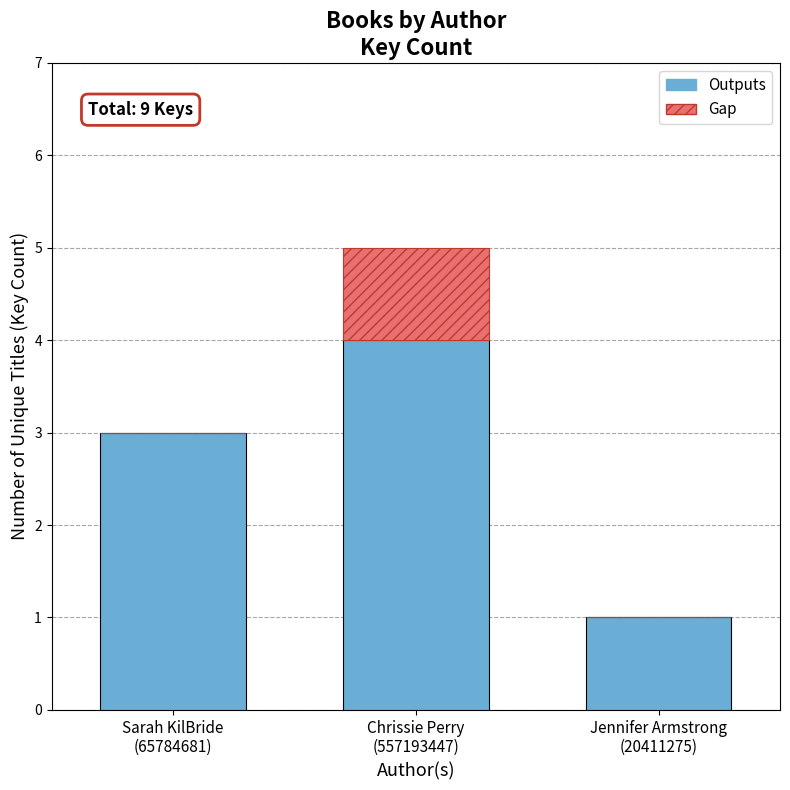

What is the sum of all Outputs values?

8